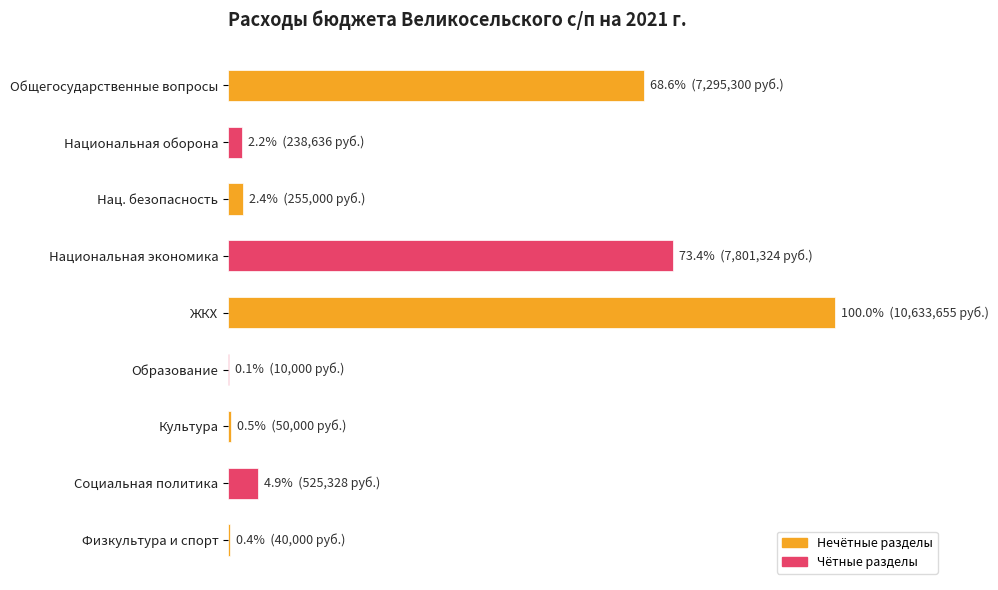

What is the difference between the maximum and minimum values?

10623654.8